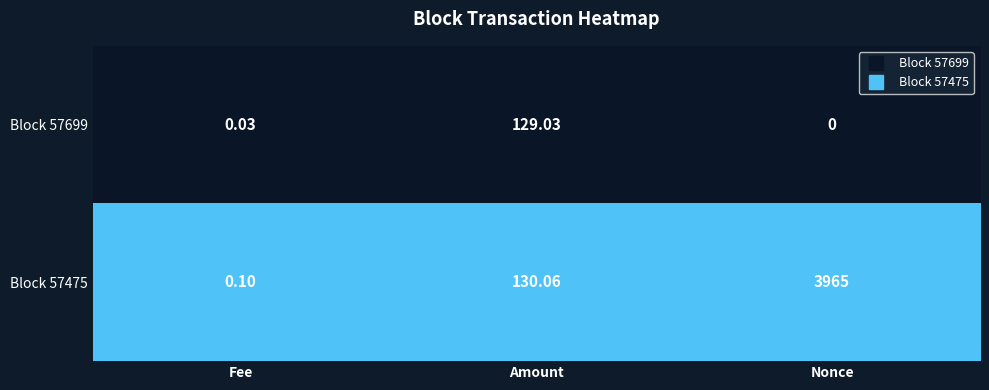

Rank the categories by Block 57475 value from lowest to highest.

Fee, Amount, Nonce